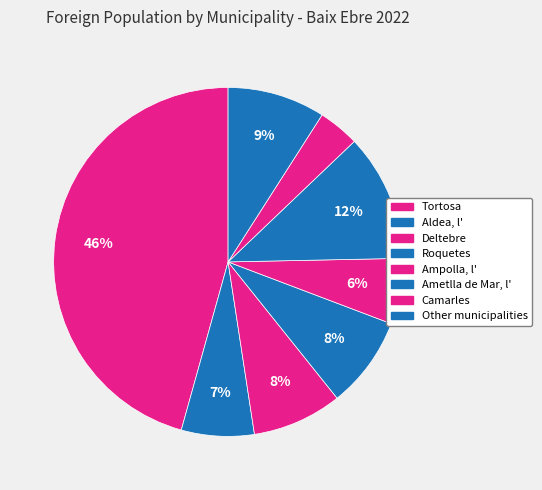

How many slices are in this pie chart?

8